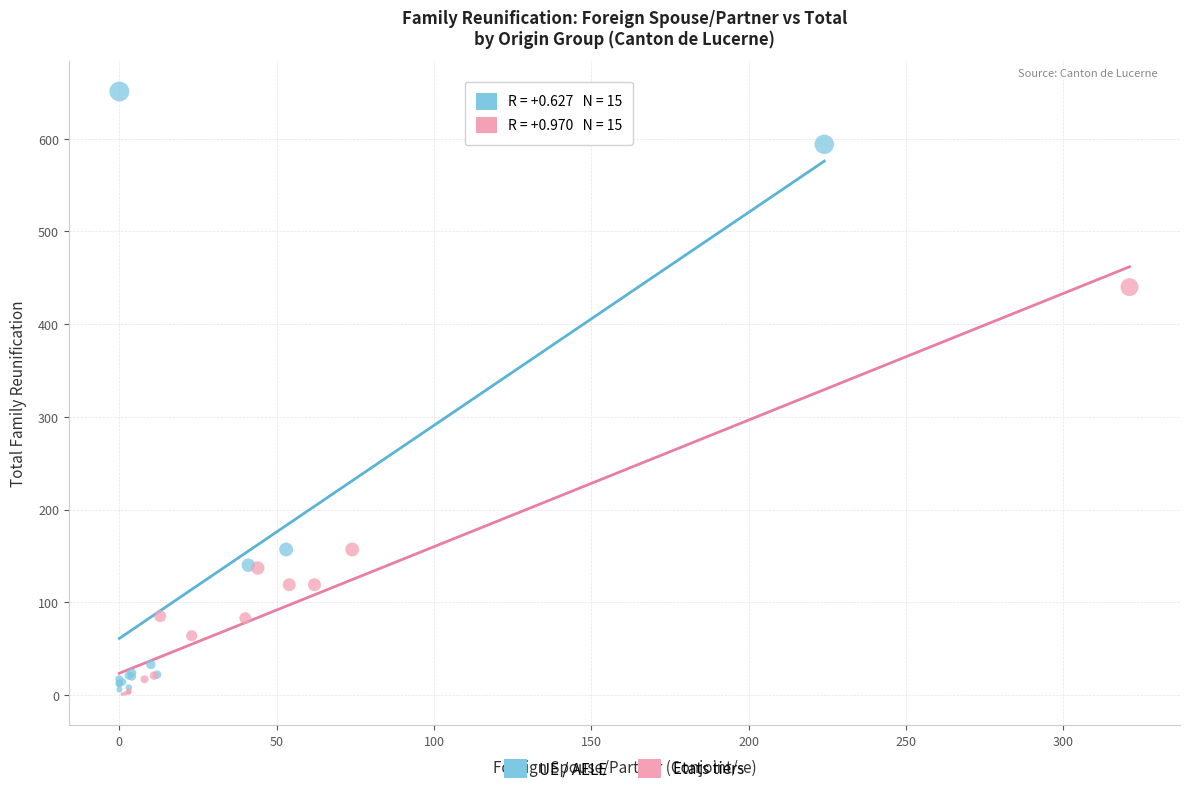

Which series has the largest Y range (max minus min)?

UE / AELE